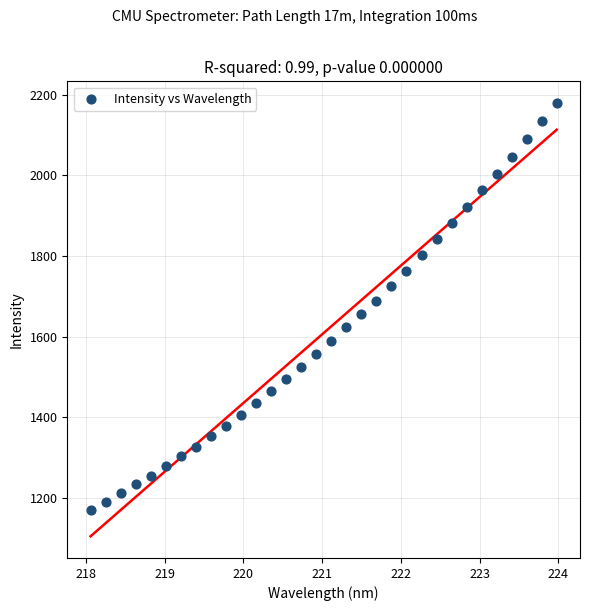

What is the range of Y values (max minus min)?

1008.1